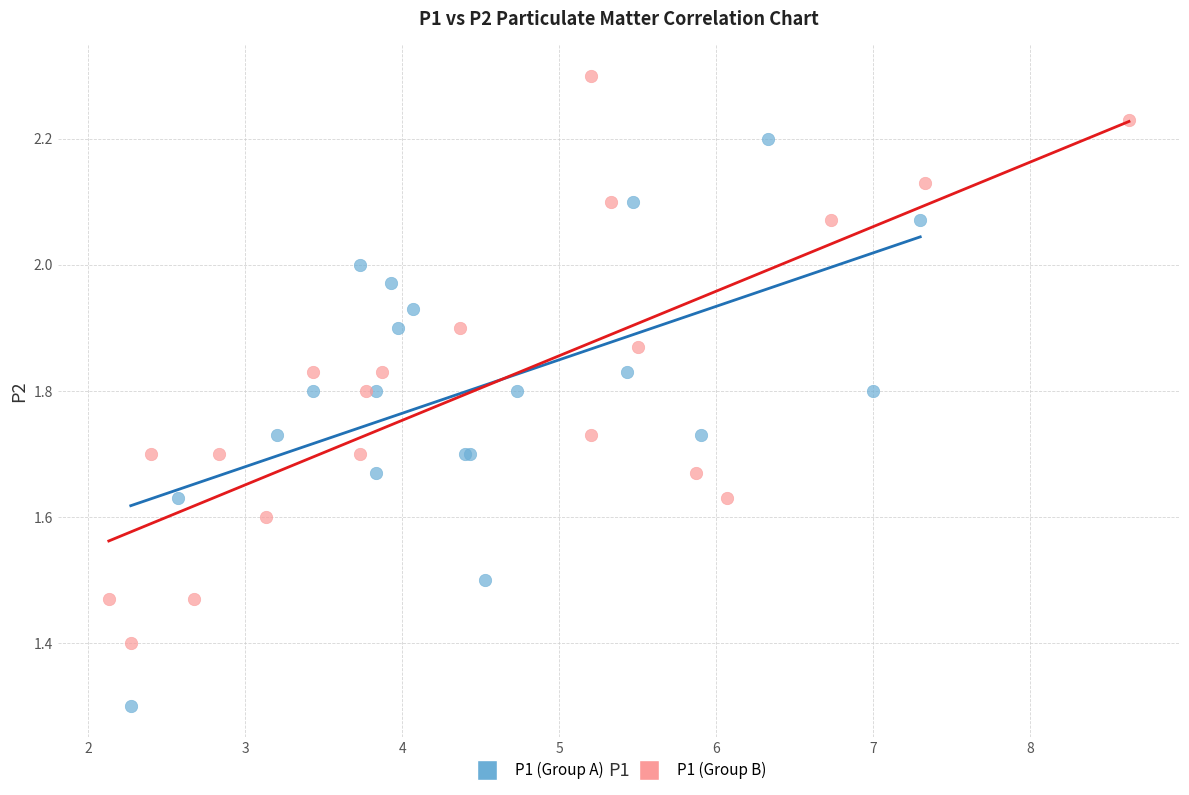

Which series reaches the minimum Y coordinate?

P1 (Group A)